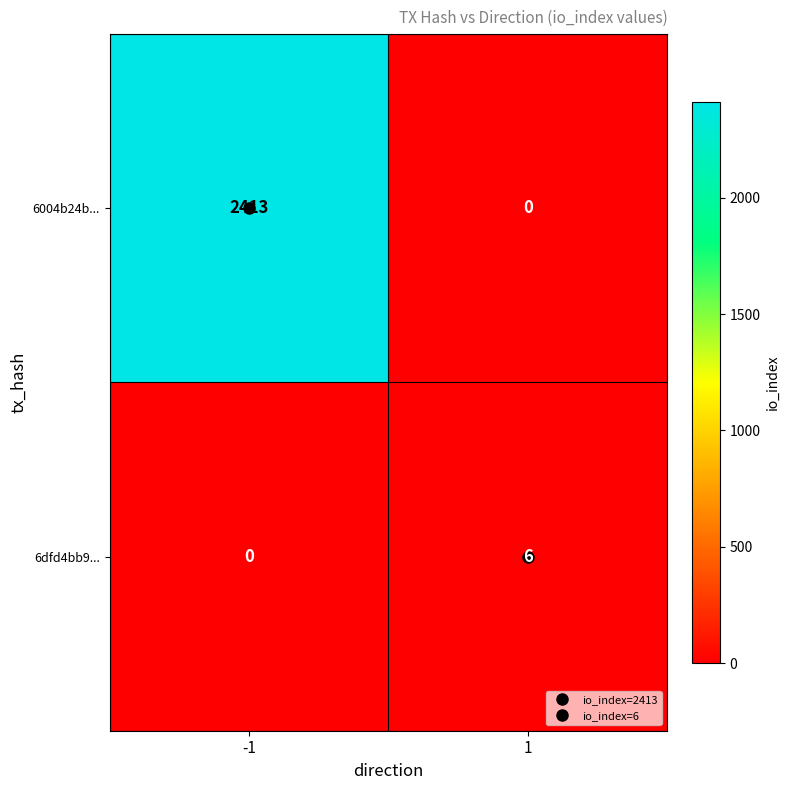

What is the difference between the 6dfd4bb9... values at -1 and 1?

6